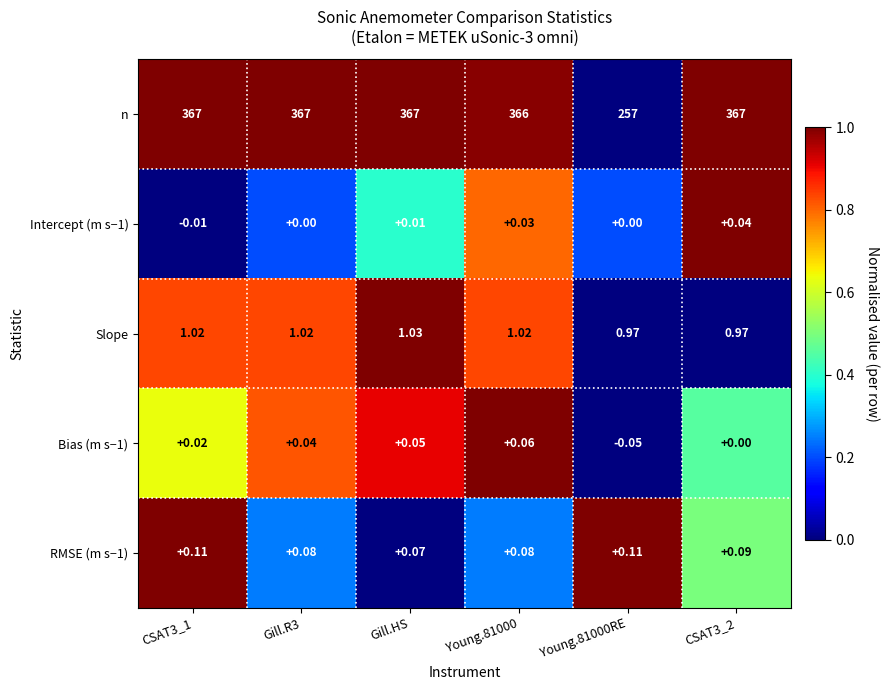

List the series in order of their peak value, lowest first.

Intercept (m s−1), Bias (m s−1), RMSE (m s−1), Slope, n